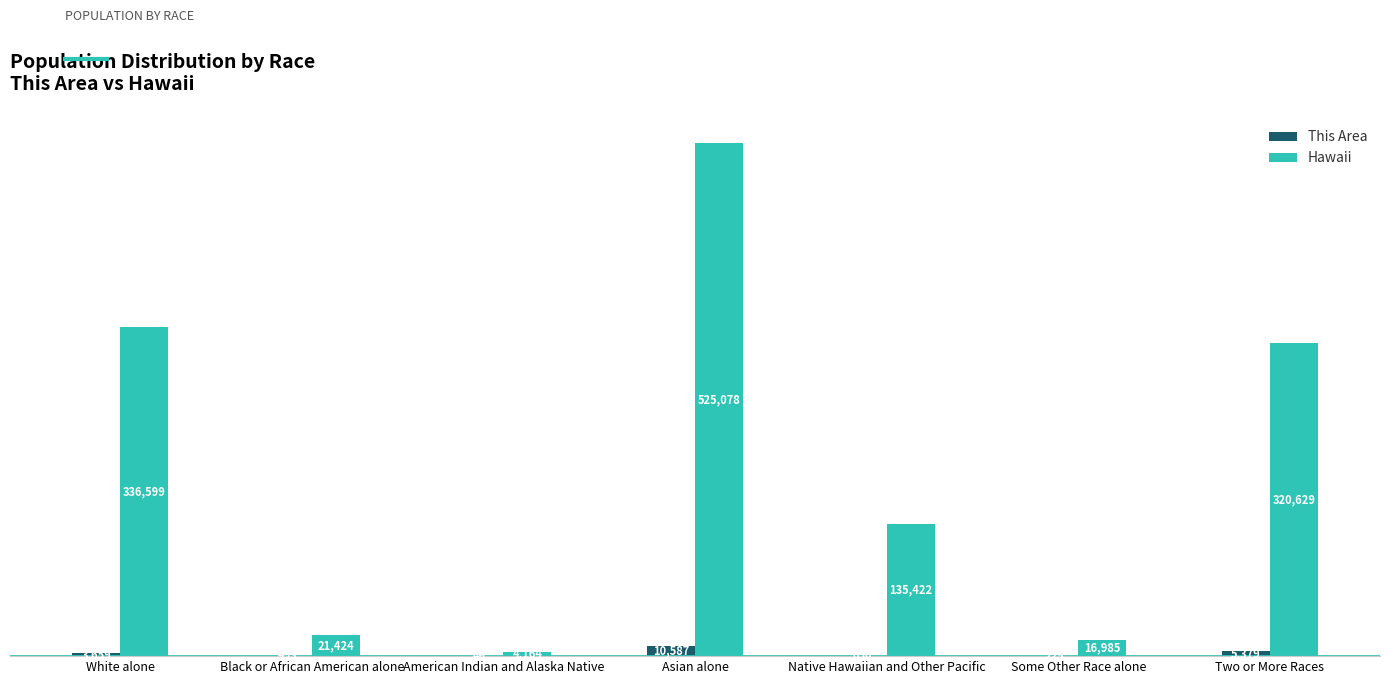

Between White alone and Native Hawaiian and Other Pacific, which series saw the biggest shift?

Hawaii